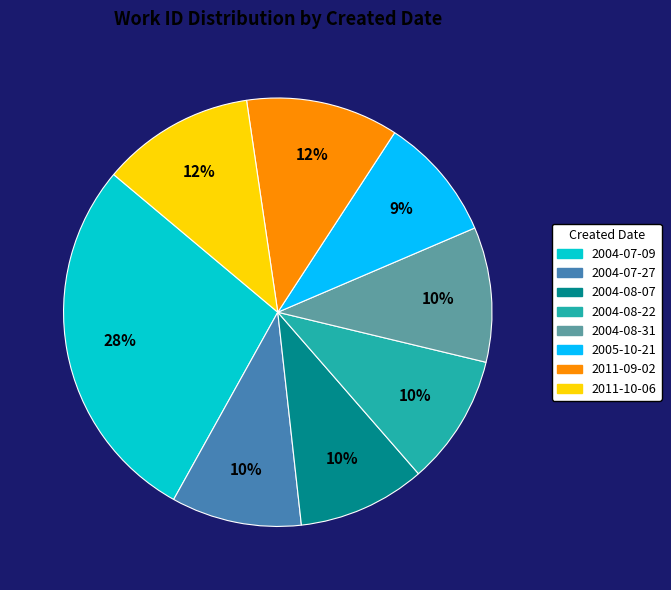

Does any single category account for the majority?

No